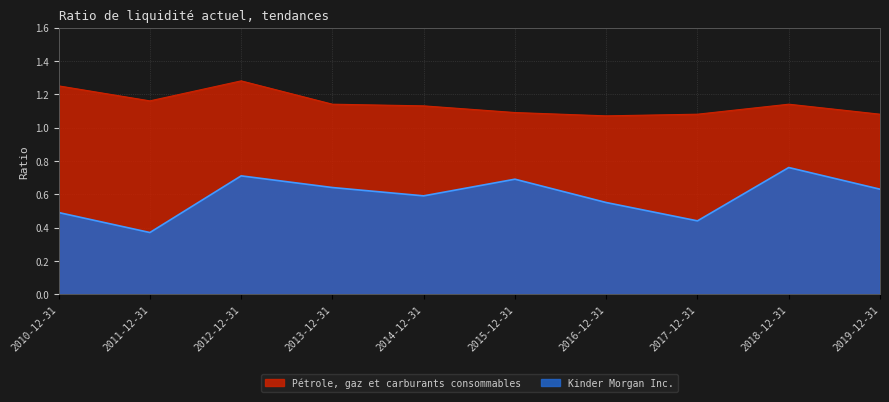

At which category is the sum across all series the highest?

2012-12-31